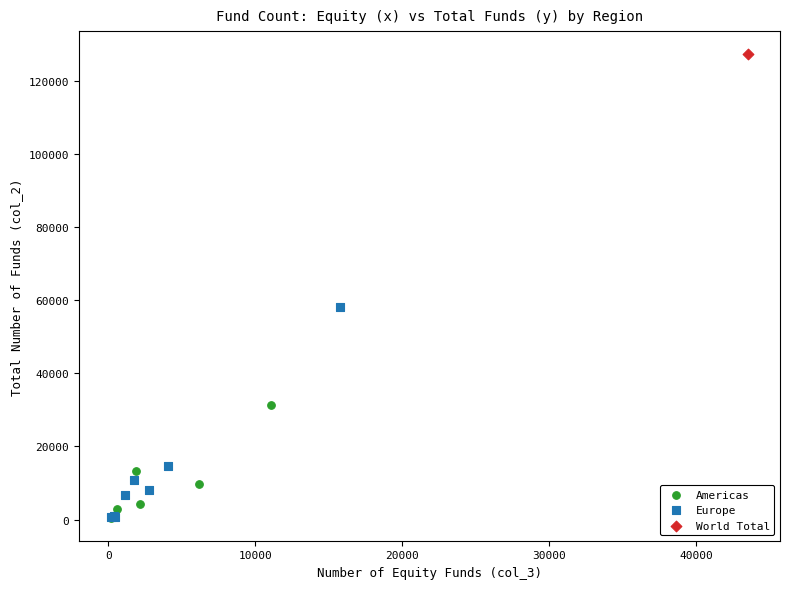

What are all the series names shown in the legend?

Americas, Europe, World Total